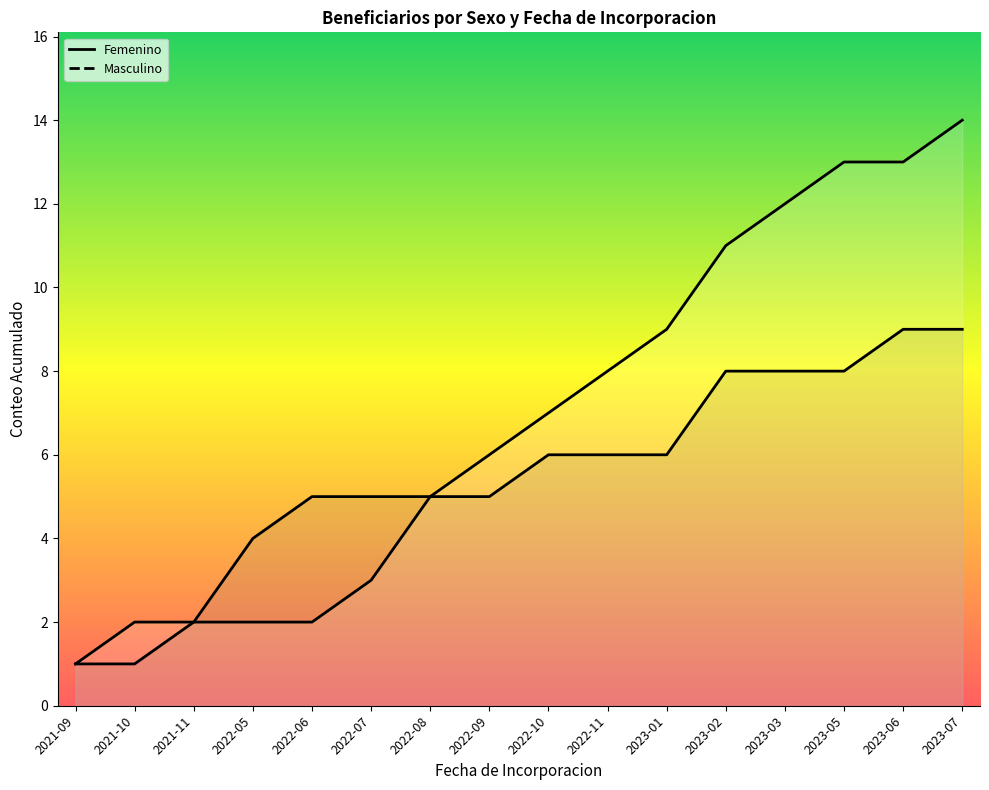

Reading left to right, what are all the values shown in this chart?

Femenino: 2021-09=1	2021-10=2	2021-11=2	2022-05=2	2022-06=2	2022-07=3	2022-08=5	2022-09=6	2022-10=7	2022-11=8	2023-01=9	2023-02=11	2023-03=12	2023-05=13	2023-06=13	2023-07=14
Masculino: 2021-09=1	2021-10=1	2021-11=2	2022-05=4	2022-06=5	2022-07=5	2022-08=5	2022-09=5	2022-10=6	2022-11=6	2023-01=6	2023-02=8	2023-03=8	2023-05=8	2023-06=9	2023-07=9